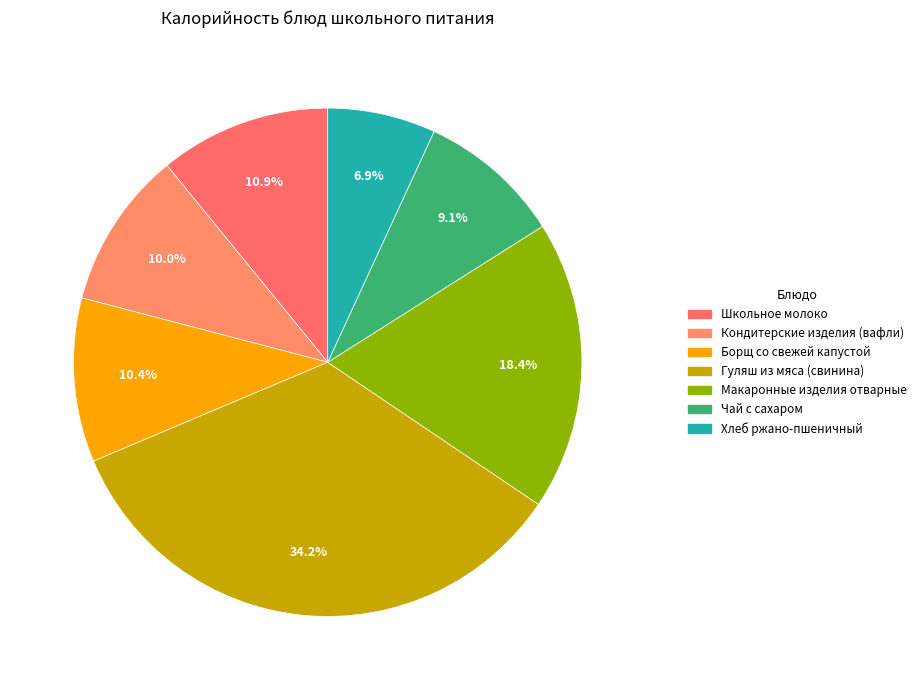

Does any single category account for the majority?

No